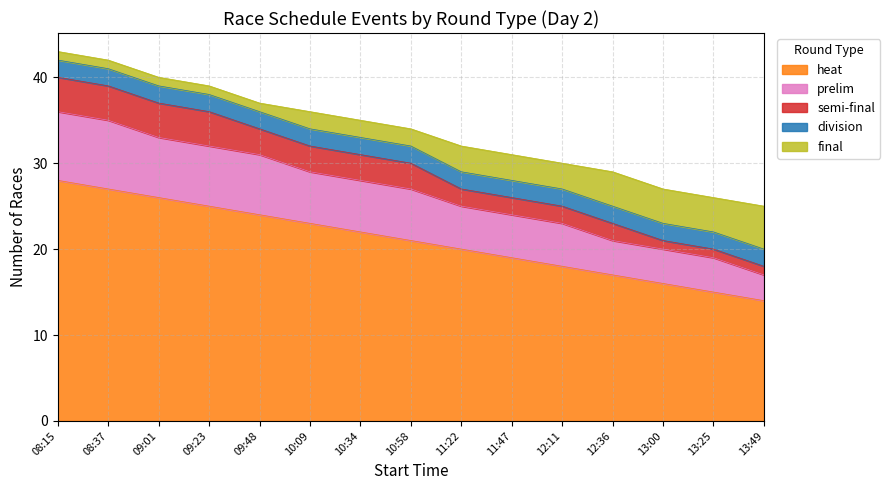

Does the chart display data point markers on the line(s)?

No